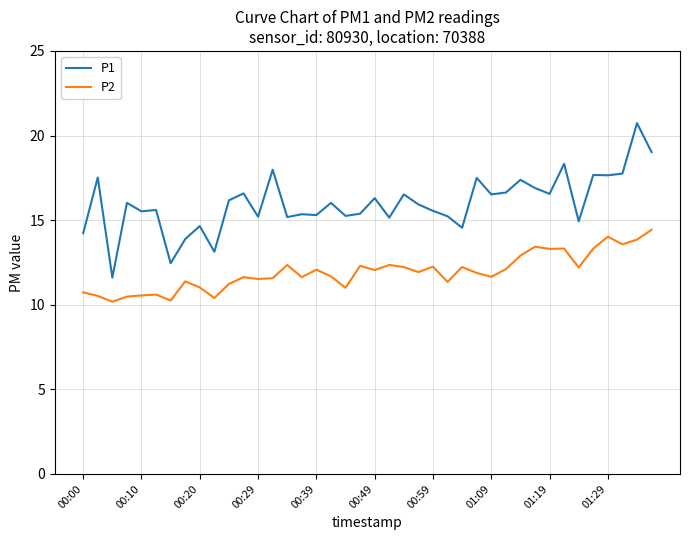

What is the difference between the maximum and minimum values in the P1 series?

9.1